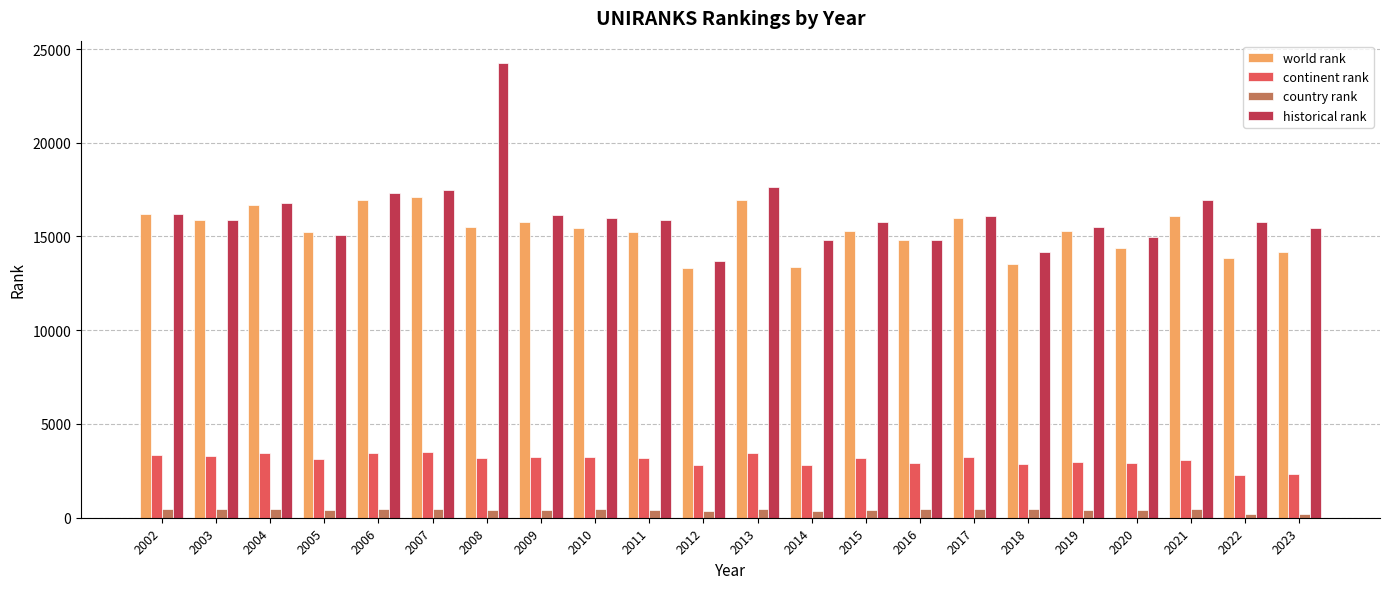

What is the sum of all continent rank values?

67820